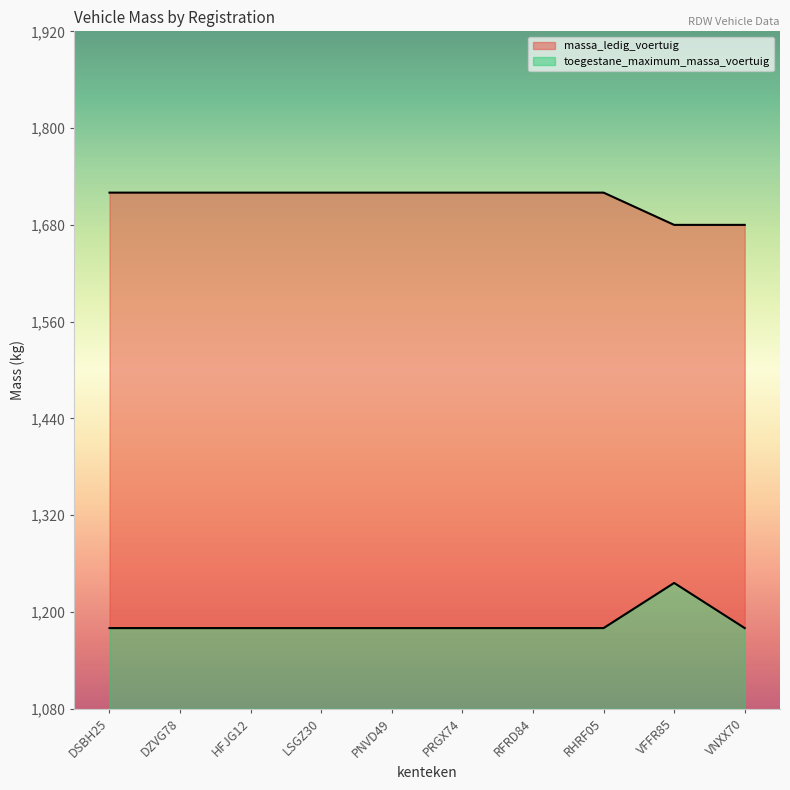

Reading left to right, what are all the values shown in this chart?

massa_ledig_voertuig: 1180	1180	1180	1180	1180	1180	1180	1180	1236	1180
toegestane_maximum_massa_voertuig: 1720	1720	1720	1720	1720	1720	1720	1720	1680	1680